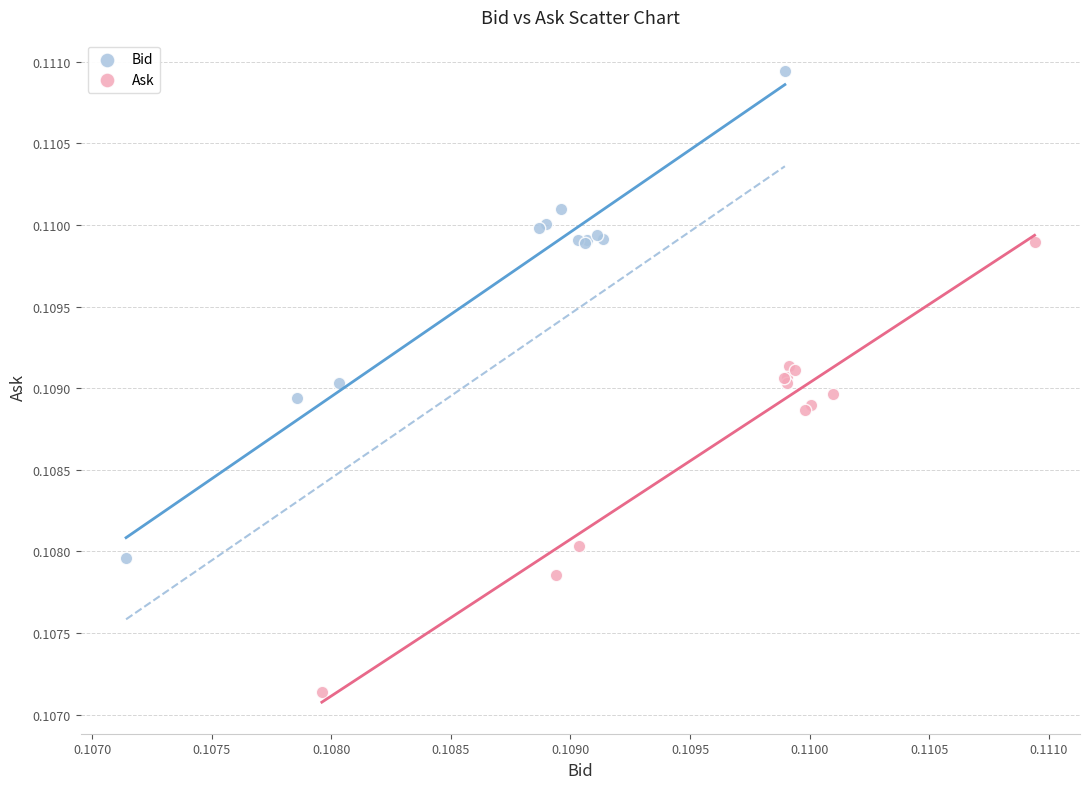

Which series reaches the minimum Y coordinate?

Ask